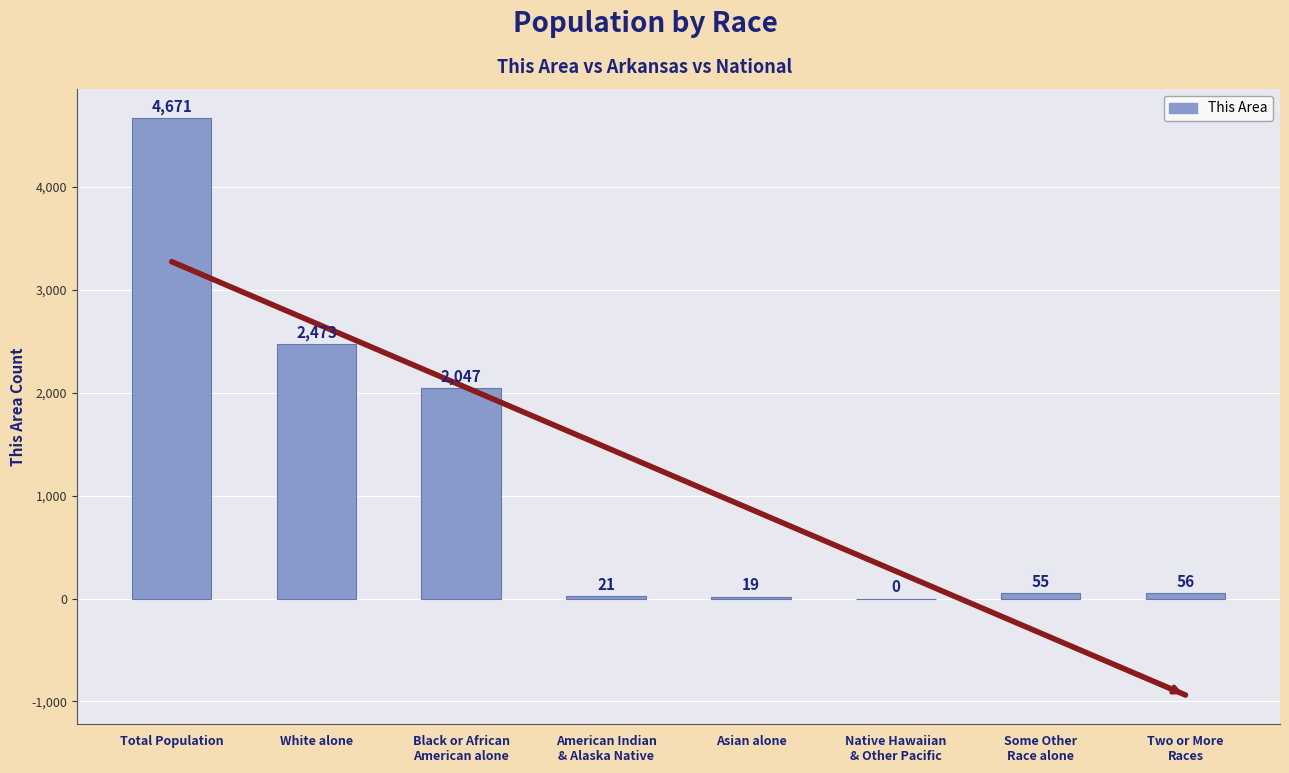

The value at Two or More
Races is 73. True or false?

False